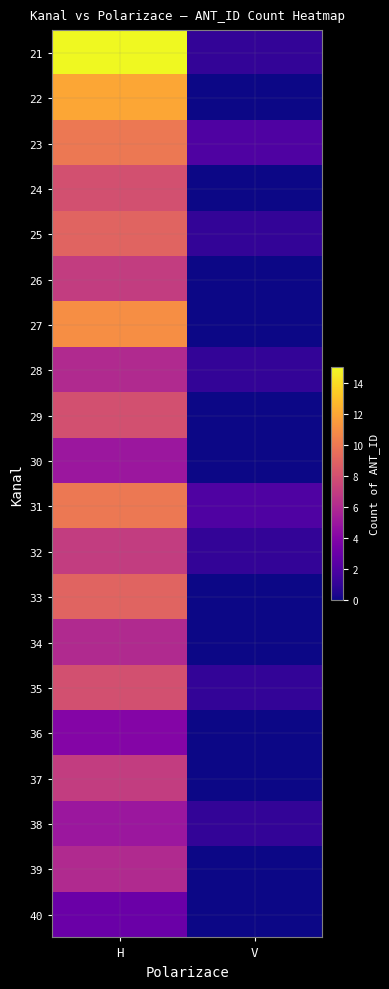

Reading right to left, extract all data points from this chart.

21: V=1	H=15
22: V=0	H=12
23: V=2	H=10
24: V=0	H=8
25: V=1	H=9
26: V=0	H=7
27: V=0	H=11
28: V=1	H=6
29: V=0	H=8
30: V=0	H=5
31: V=2	H=10
32: V=1	H=7
33: V=0	H=9
34: V=0	H=6
35: V=1	H=8
36: V=0	H=4
37: V=0	H=7
38: V=1	H=5
39: V=0	H=6
40: V=0	H=3